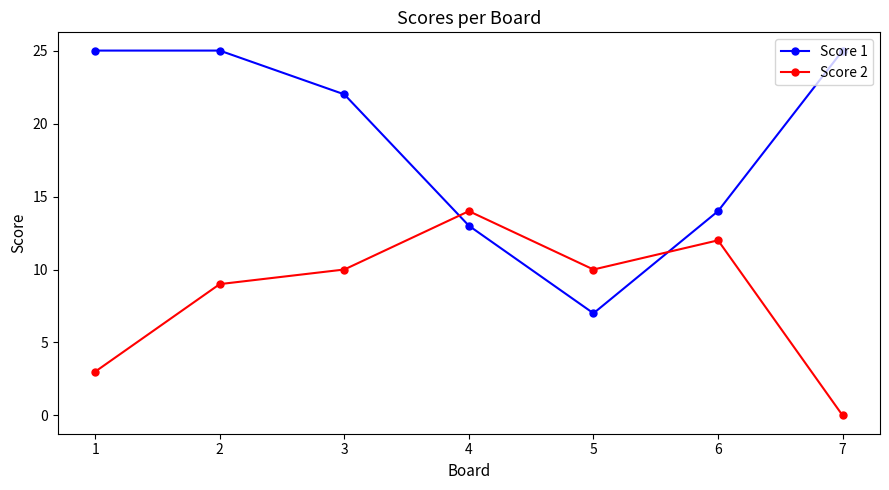

Rank the series at 7 from highest to lowest value.

Score 1, Score 2